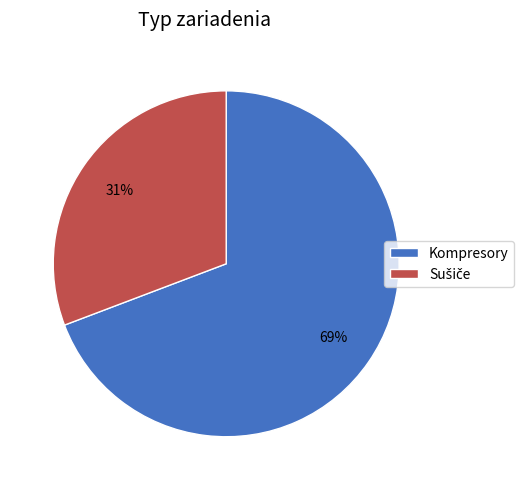

How many segments does this pie chart have?

2